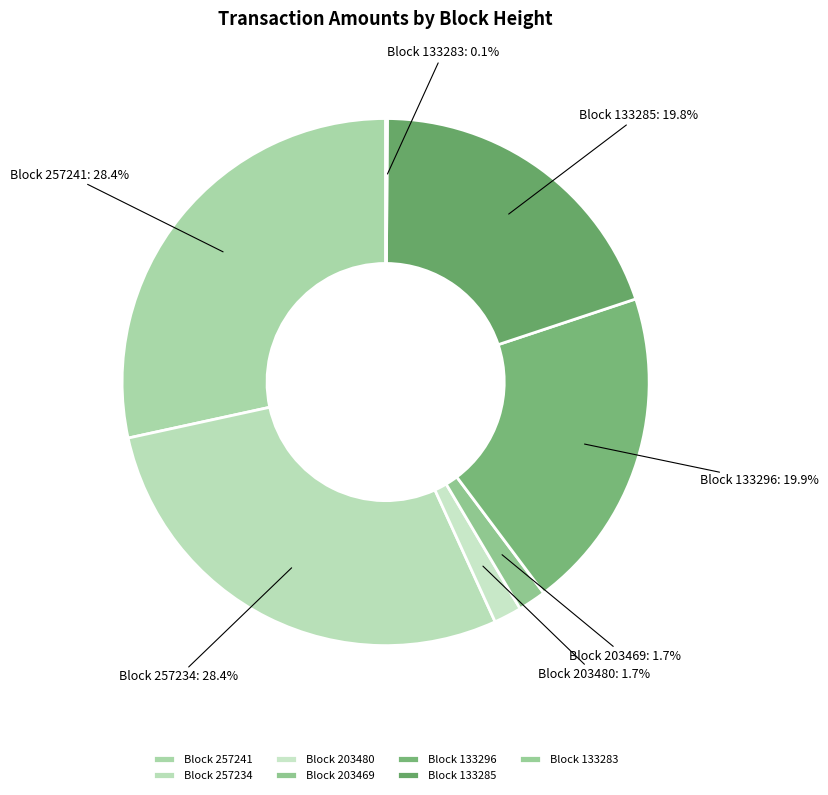

Between Block 203480 and Block 257234, which is larger?

Block 257234